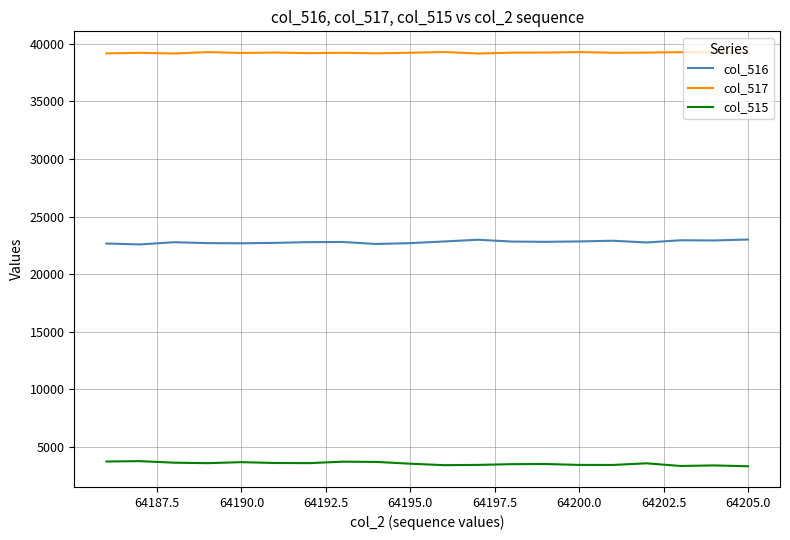

Does the chart display data point markers on the line(s)?

No